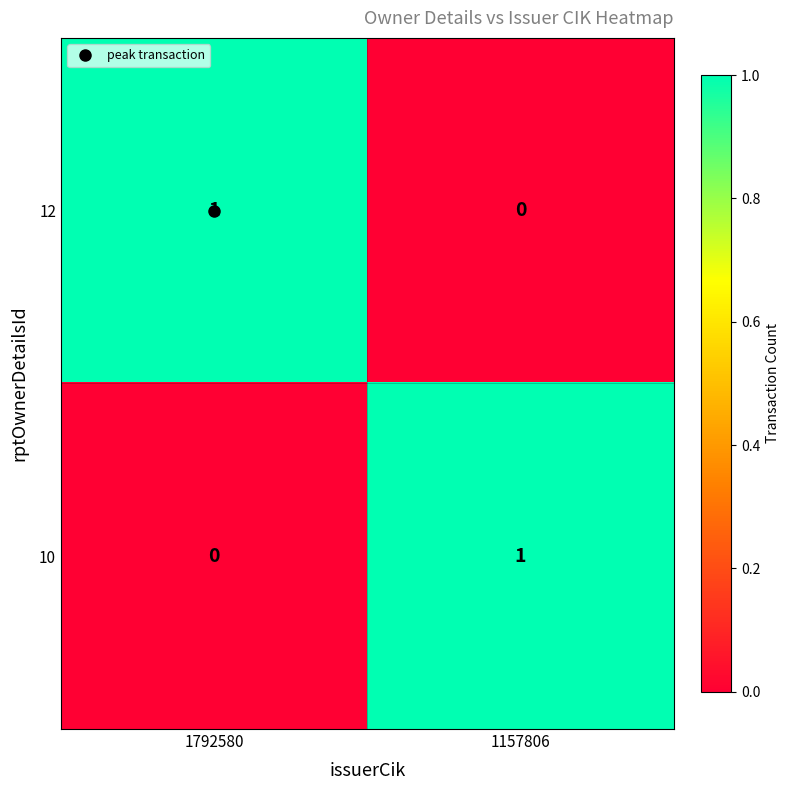

At 1792580, list the series in order from smallest to largest.

10, 12